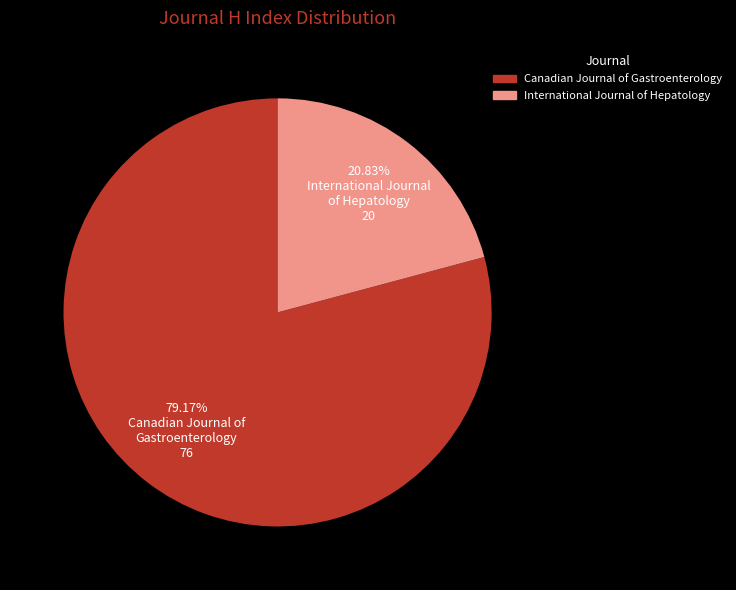

What is the total percentage of Canadian Journal of Gastroenterology and International Journal of Hepatology?

100.0%